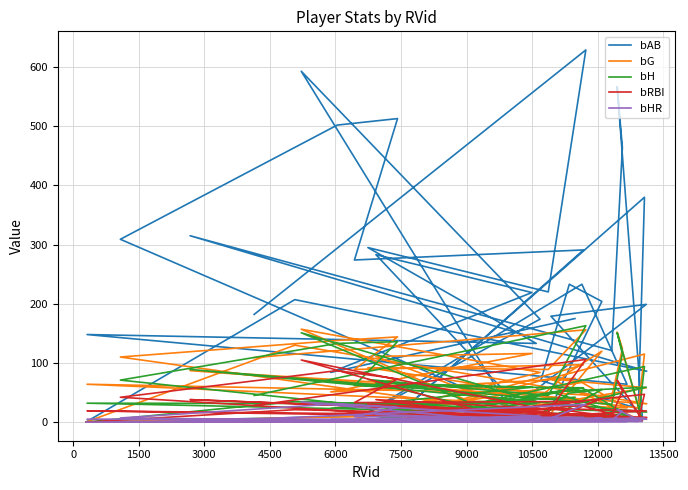

Which series has the largest total across all categories?

bAB